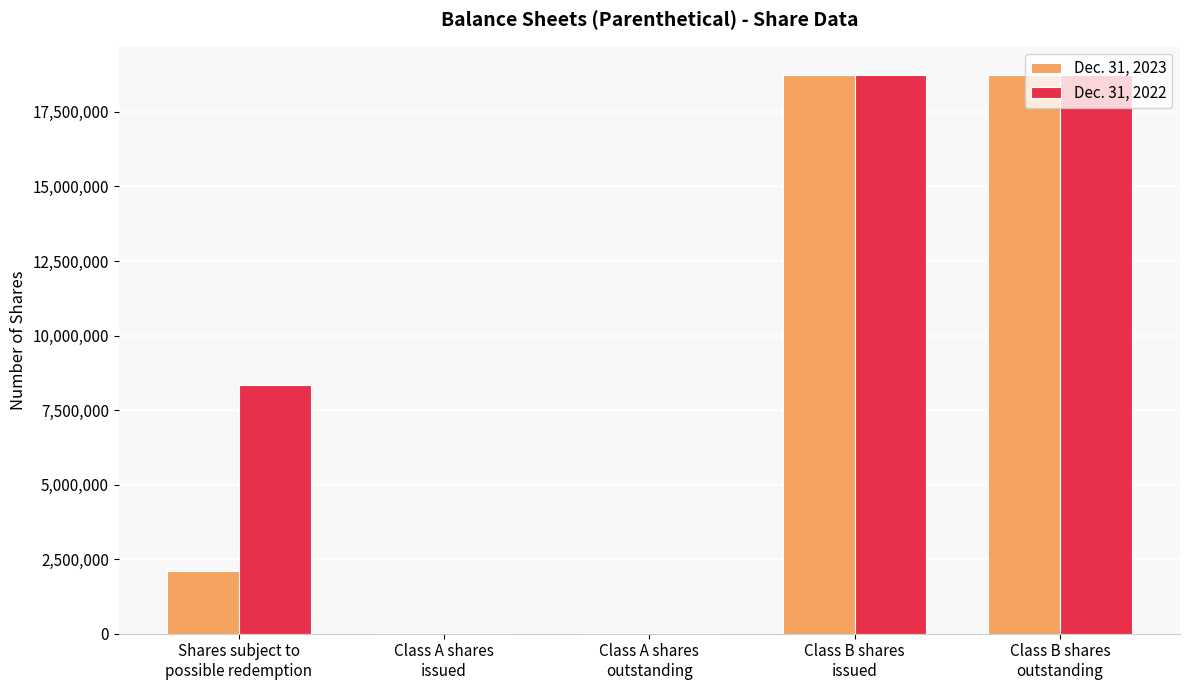

What is the maximum value shown in the chart?

18750000